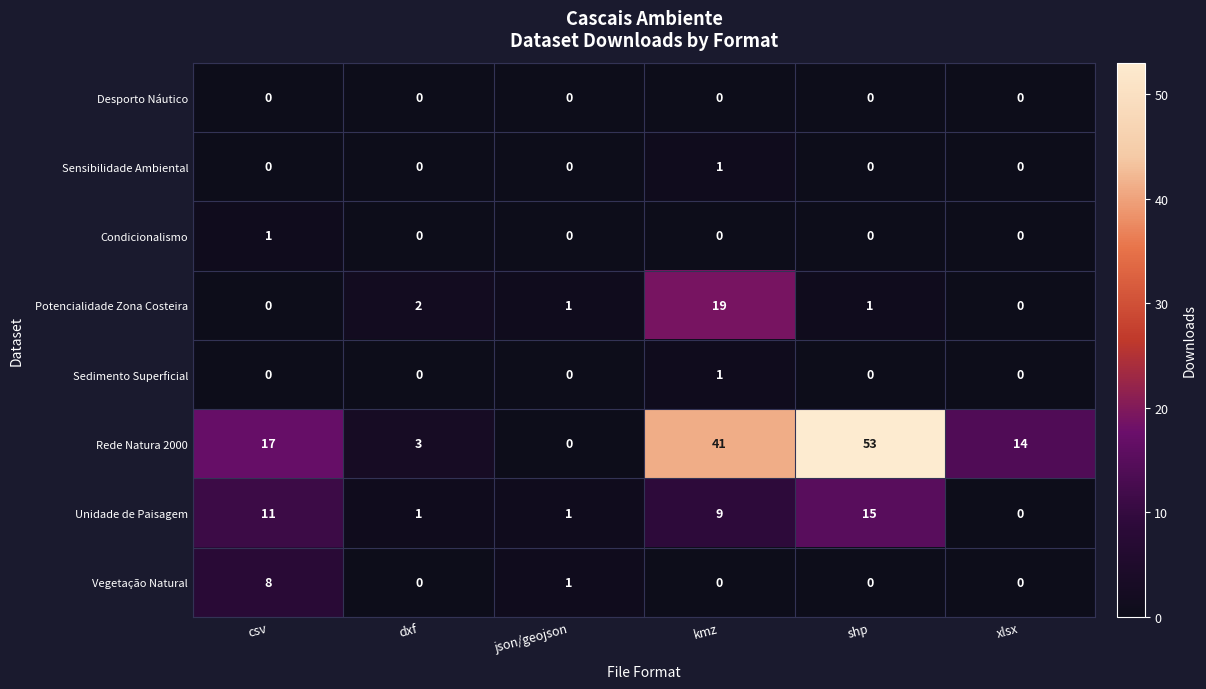

Count the Condicionalismo values in the range 0 to 1.

6